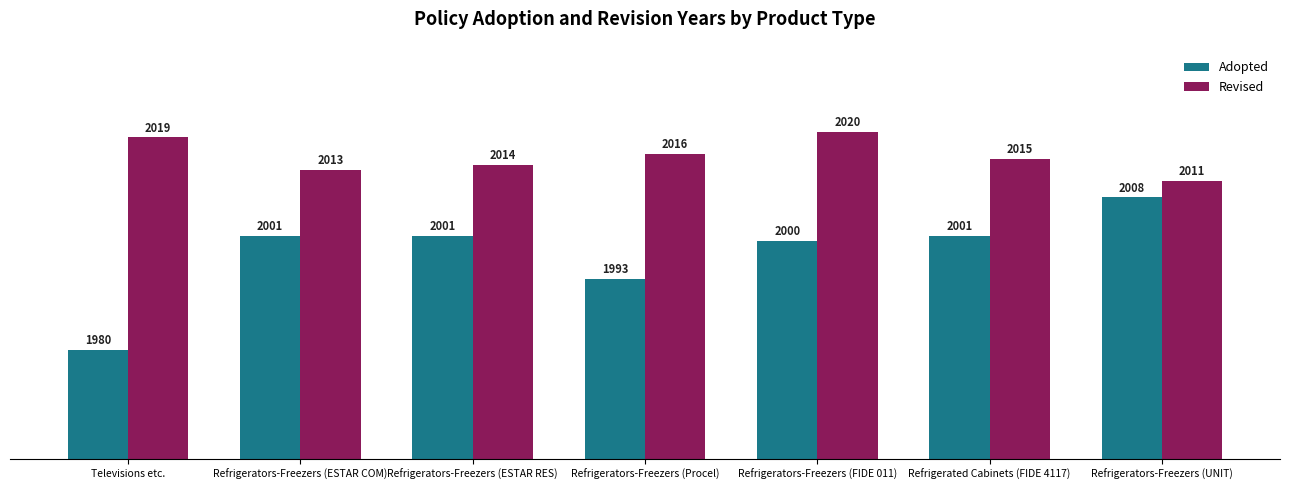

How many bars are there in each group?

2